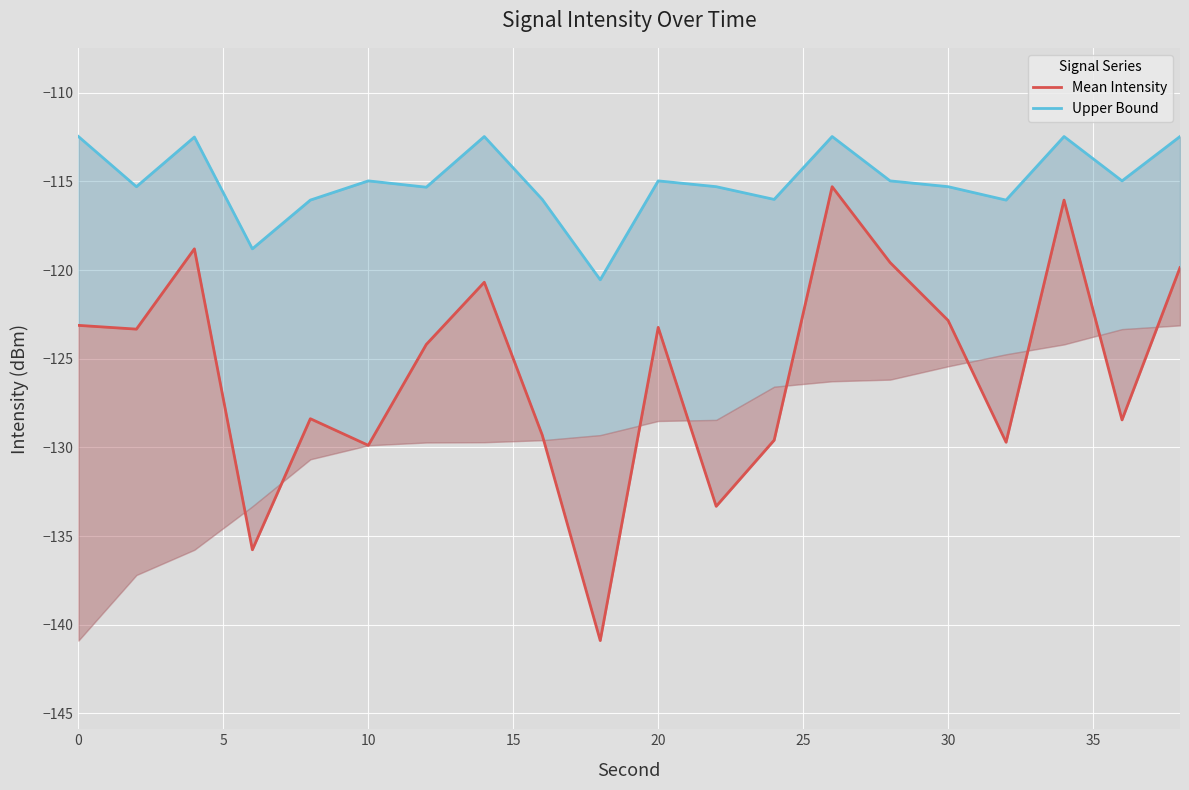

How many interior local valleys does the Upper Bound series have?

7